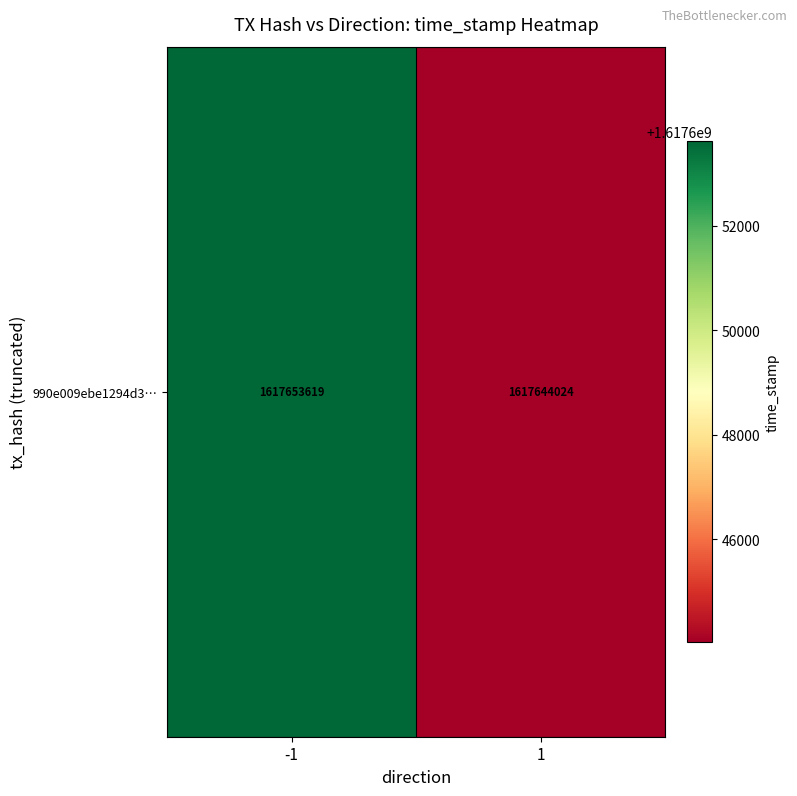

What is the difference between the values at 1 and -1?

9595